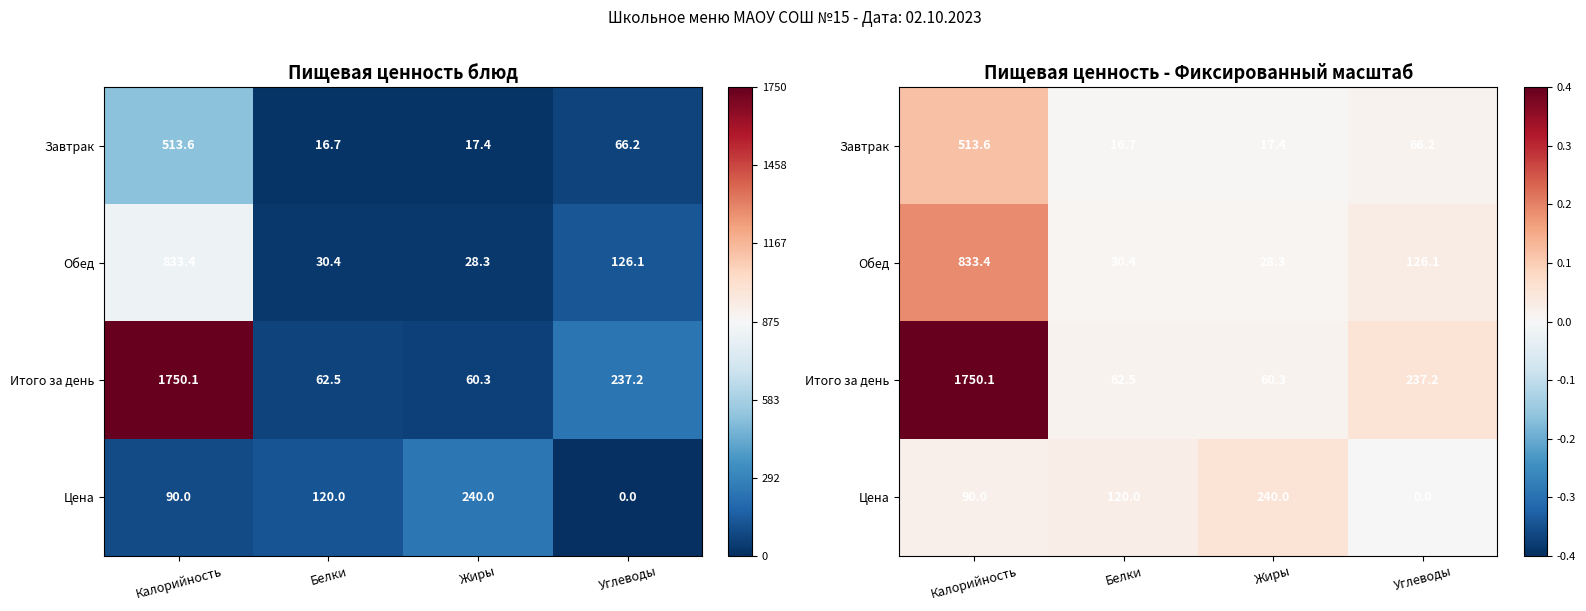

Which series has the largest range (max minus min)?

Итого за день